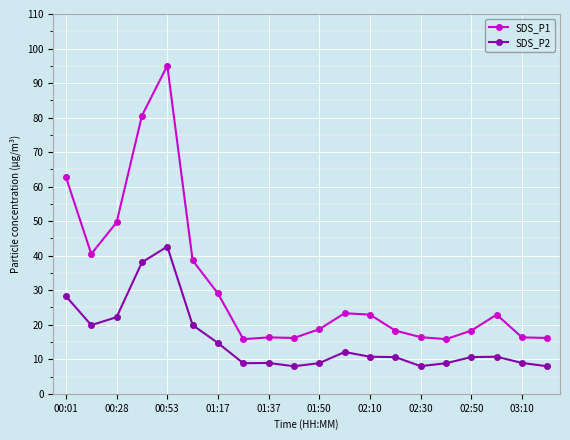

What is the lowest value of the SDS_P2 series?

8.0